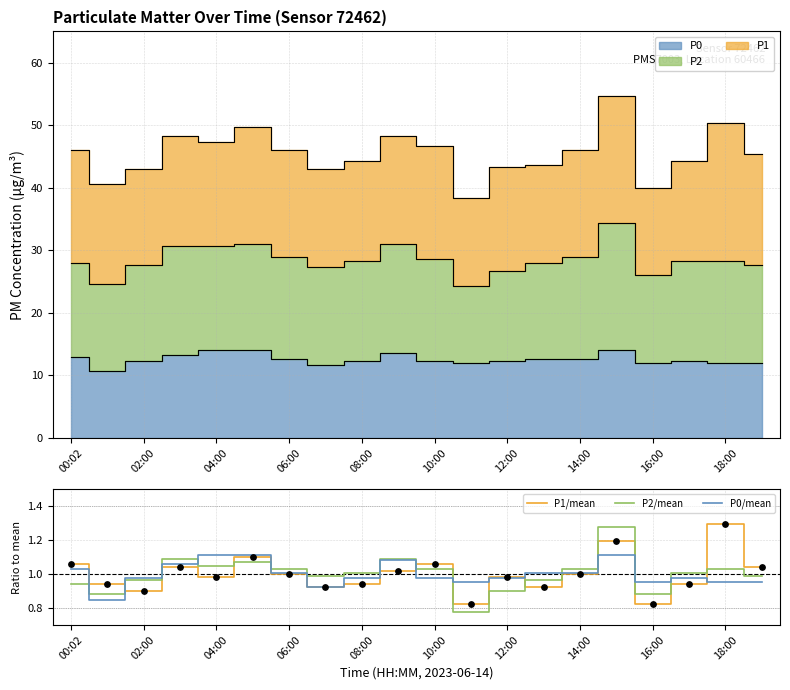

Which series reaches the minimum Y coordinate?

P2/mean